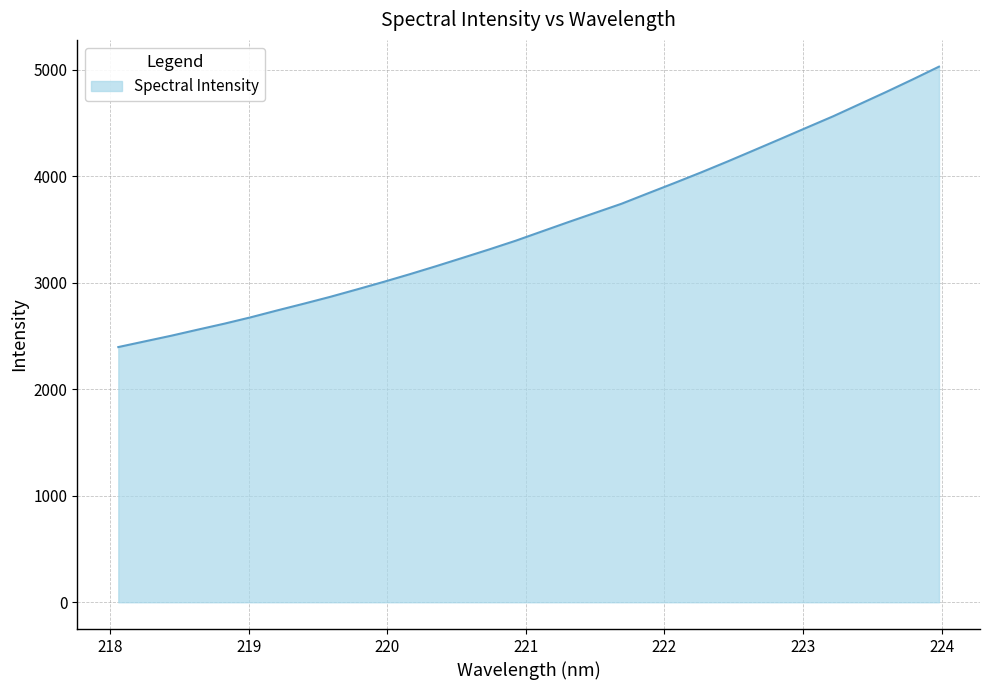

Count the number of data series in this chart.

1